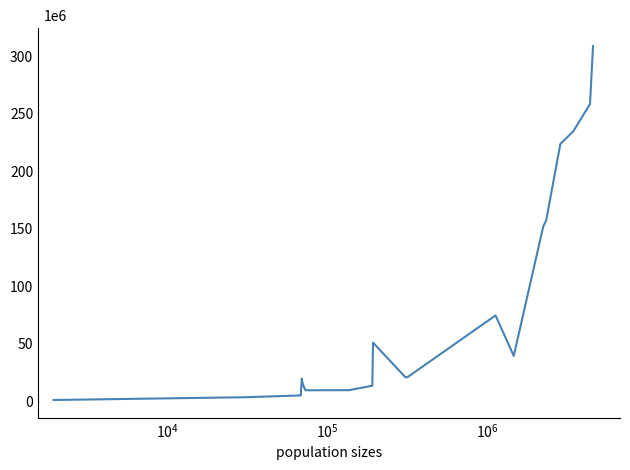

Does the chart display data point markers on the line(s)?

No